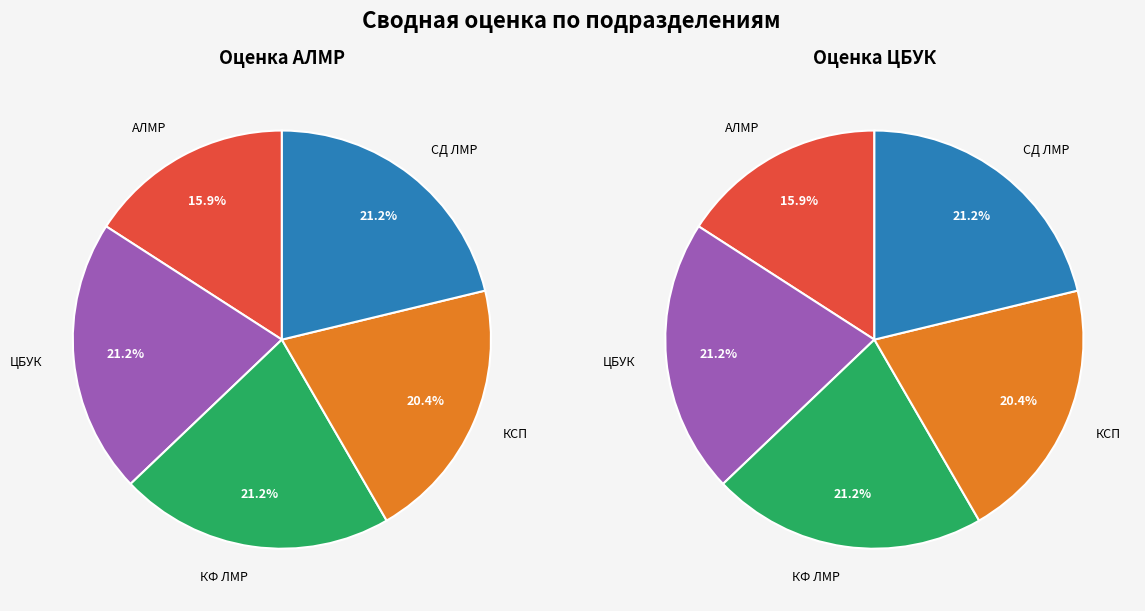

How many slices are in this pie chart?

5